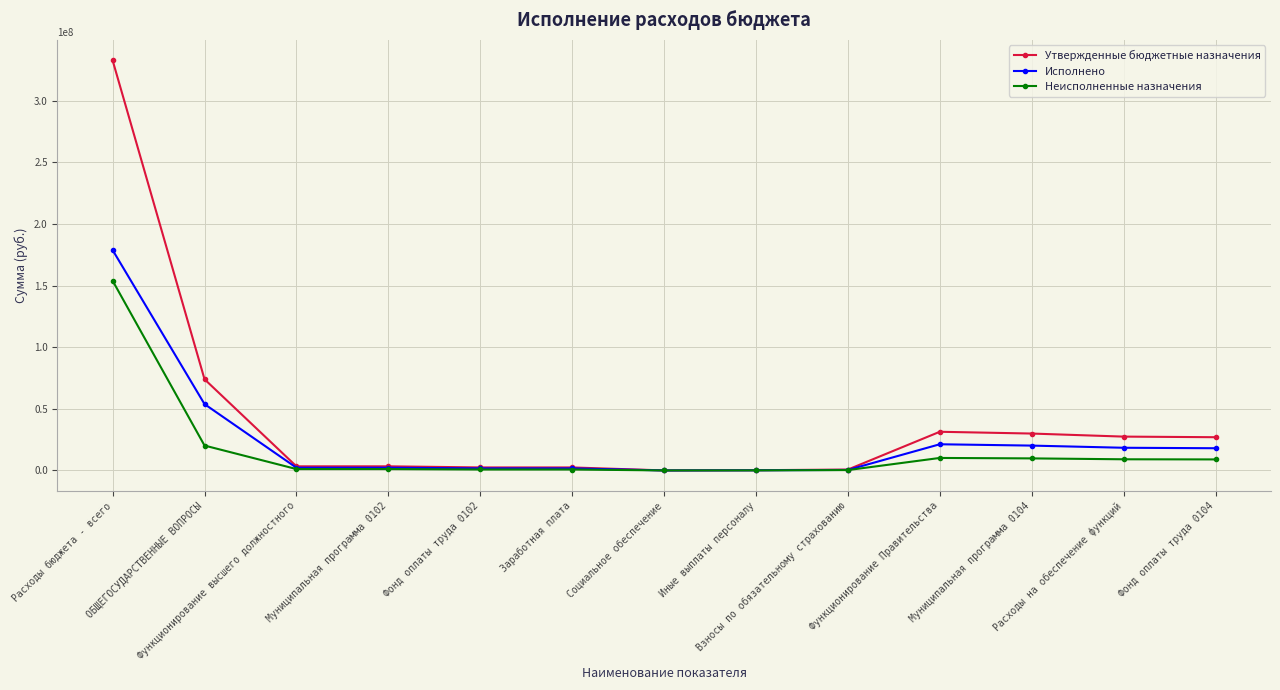

How many lines are shown in the chart?

3